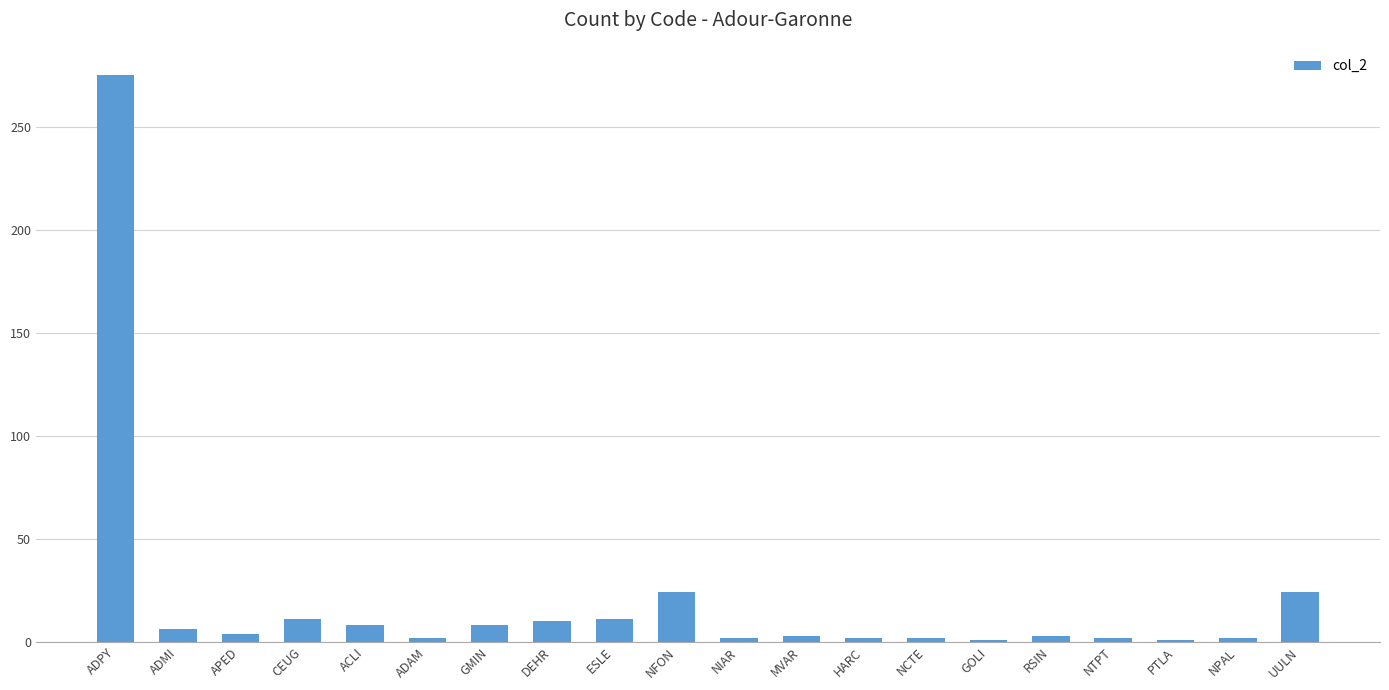

What position from the right is CEUG?

17